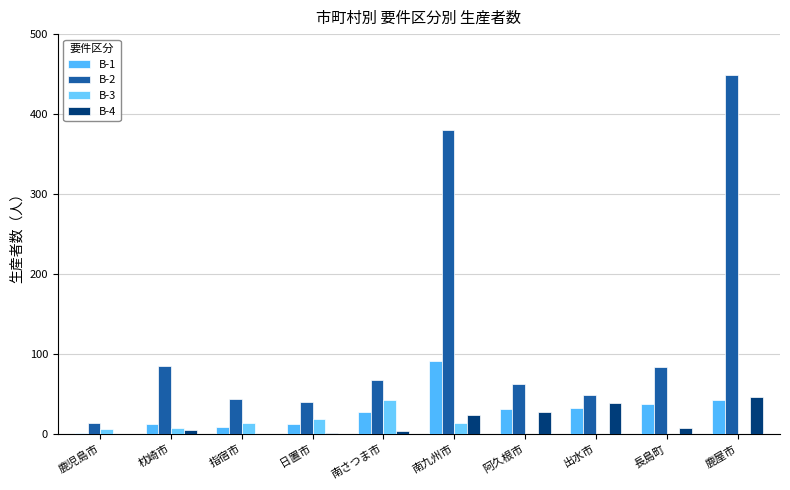

Reading left to right, list all the values displayed in this chart.

B-1: 1	12	8	12	27	91	31	32	37	42
B-2: 13	85	44	40	67	380	62	48	83	449
B-3: 6	7	14	18	42	13	0	0	0	0
B-4: 0	5	0	1	3	23	27	38	7	46